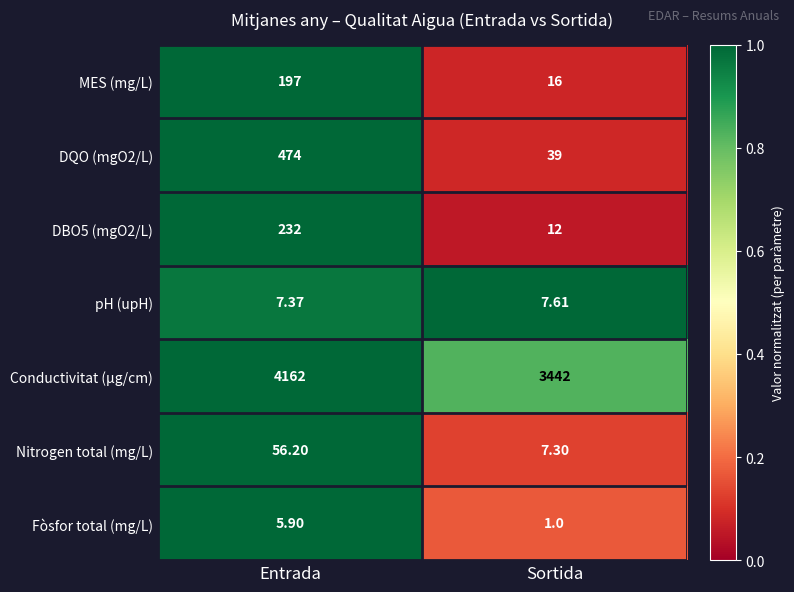

Which category has the highest value across all series?

Entrada